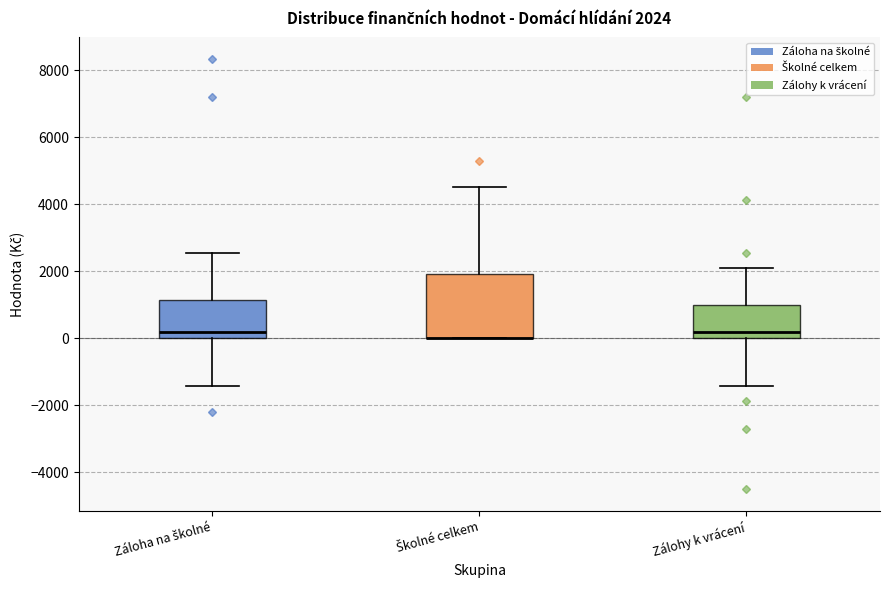

Which box is the tallest, from its lower edge to its upper edge?

Školné celkem